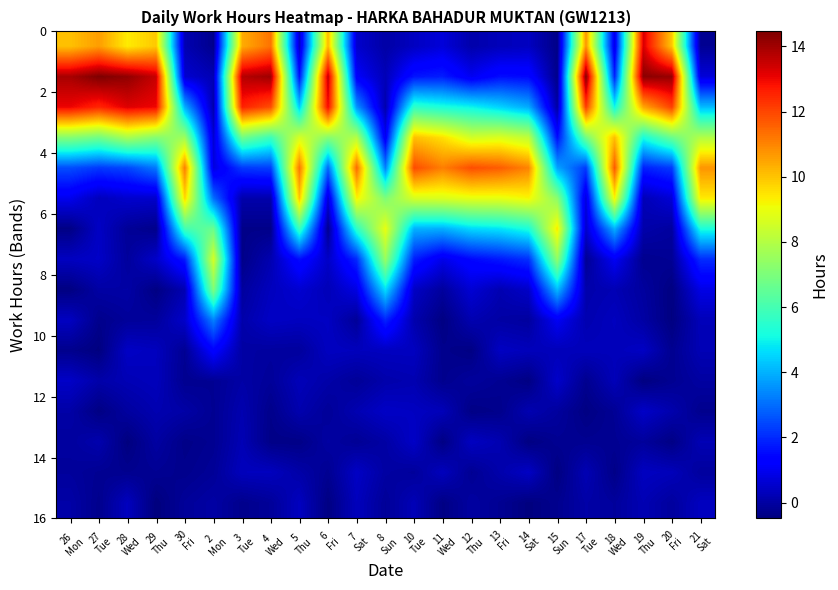

How many distinct data groups are displayed?

16